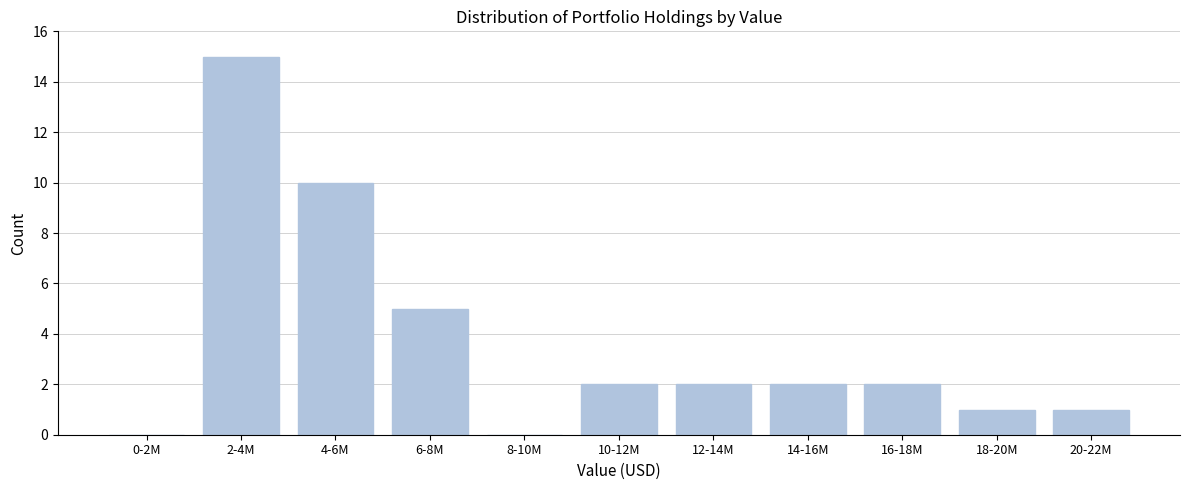

Reading left to right, what are all the values shown in this chart?

0-2M=0	2-4M=15	4-6M=10	6-8M=5	8-10M=0	10-12M=2	12-14M=2	14-16M=2	16-18M=2	18-20M=1	20-22M=1